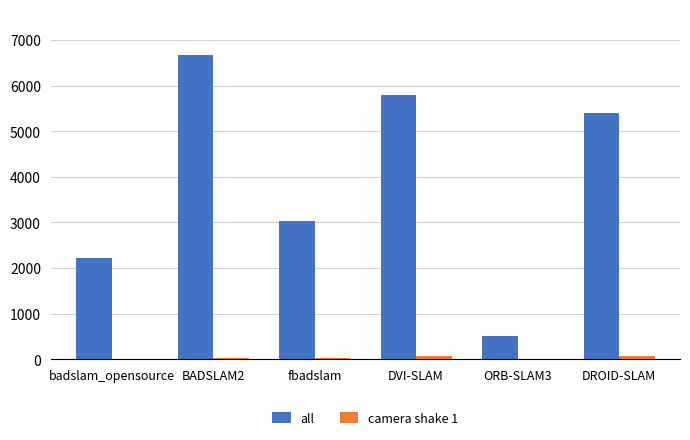

What is the maximum value for all?

6675.2